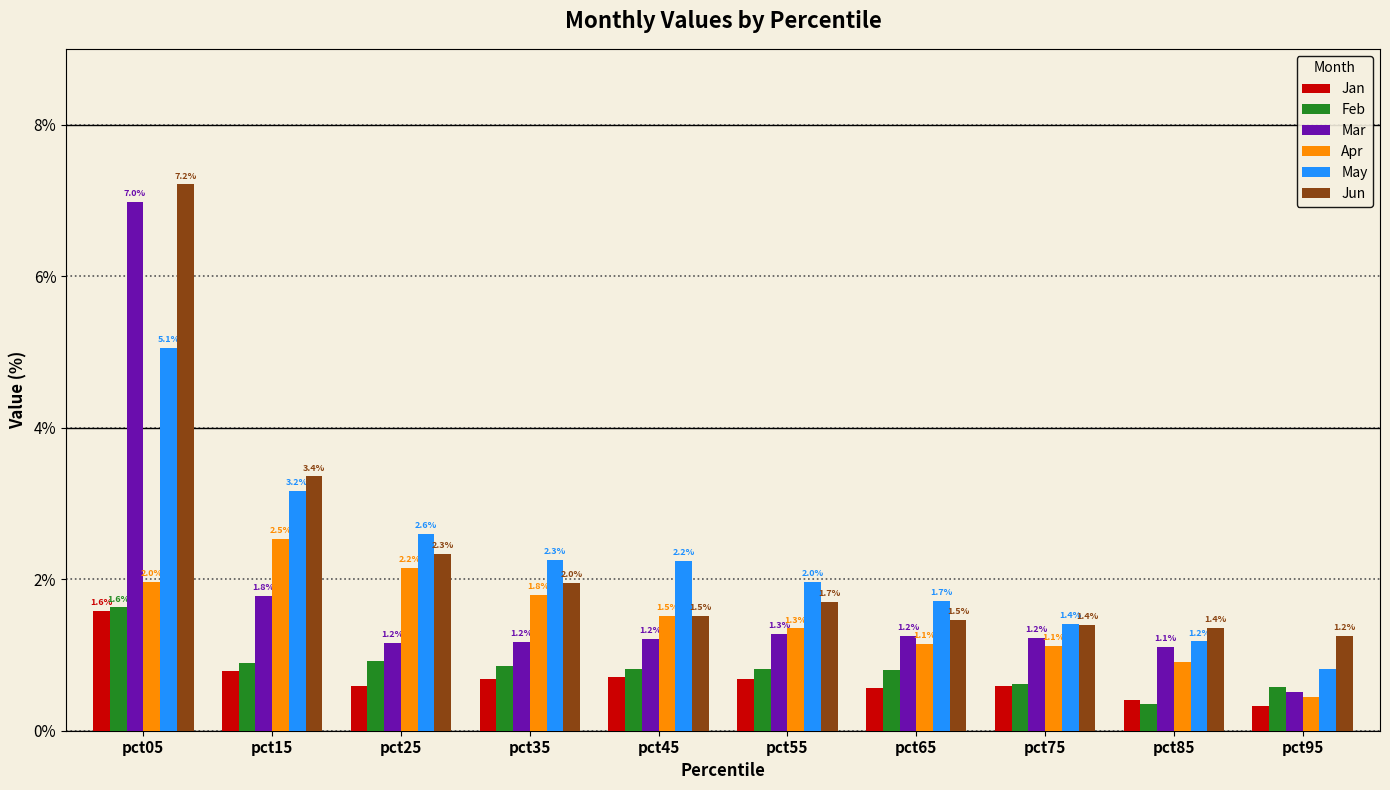

At which label does Apr reach its minimum?

pct95